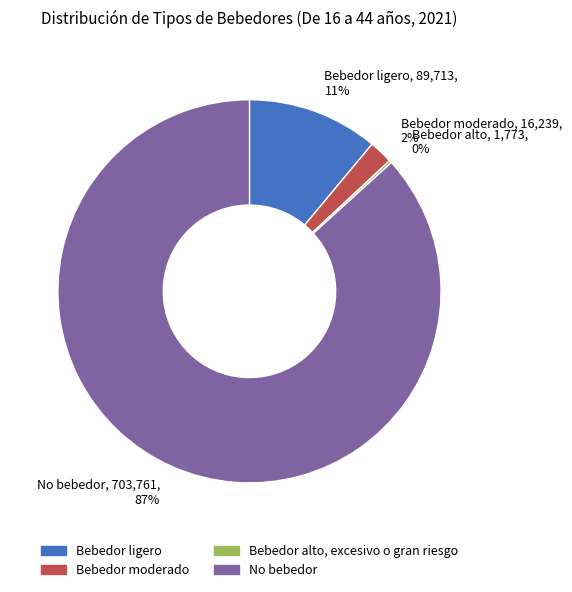

Do No bebedor and Bebedor ligero together represent more than half of the pie?

Yes